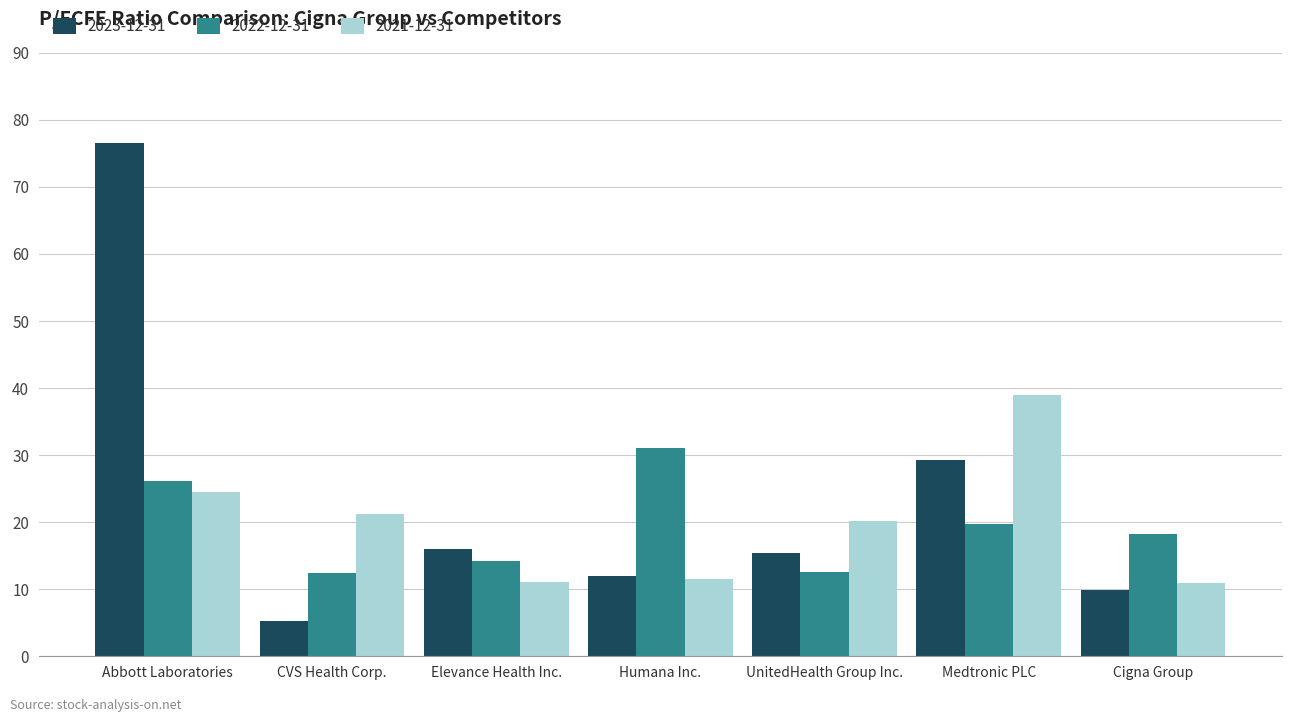

What is the difference between the maximum and minimum values in the 2023-12-31 series?

71.3